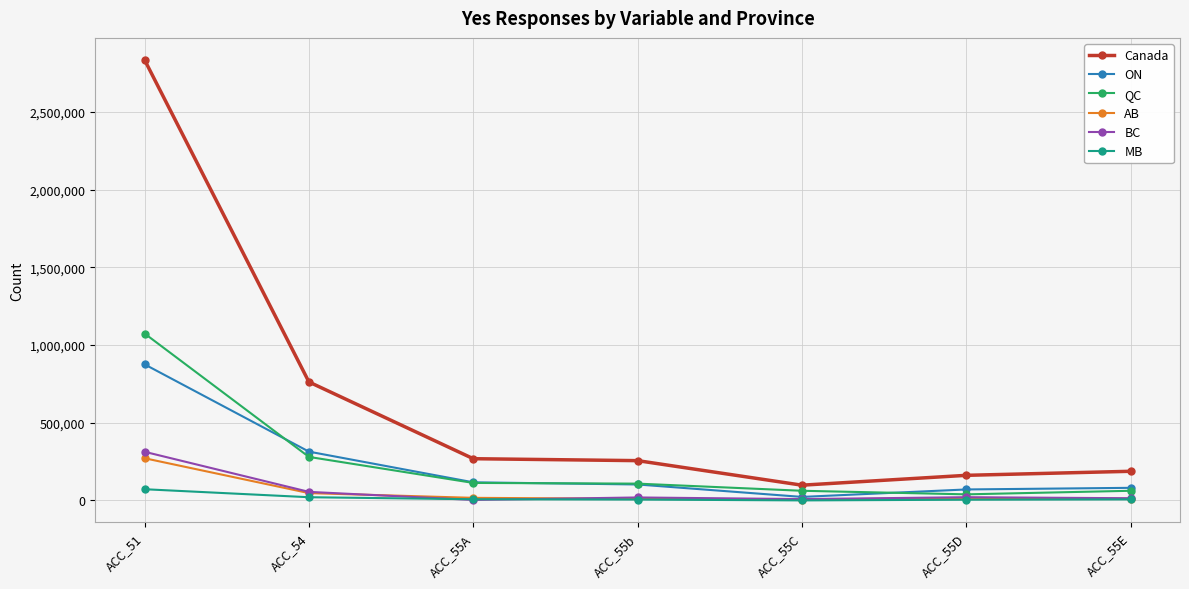

What is the highest value of the AB series?

271500